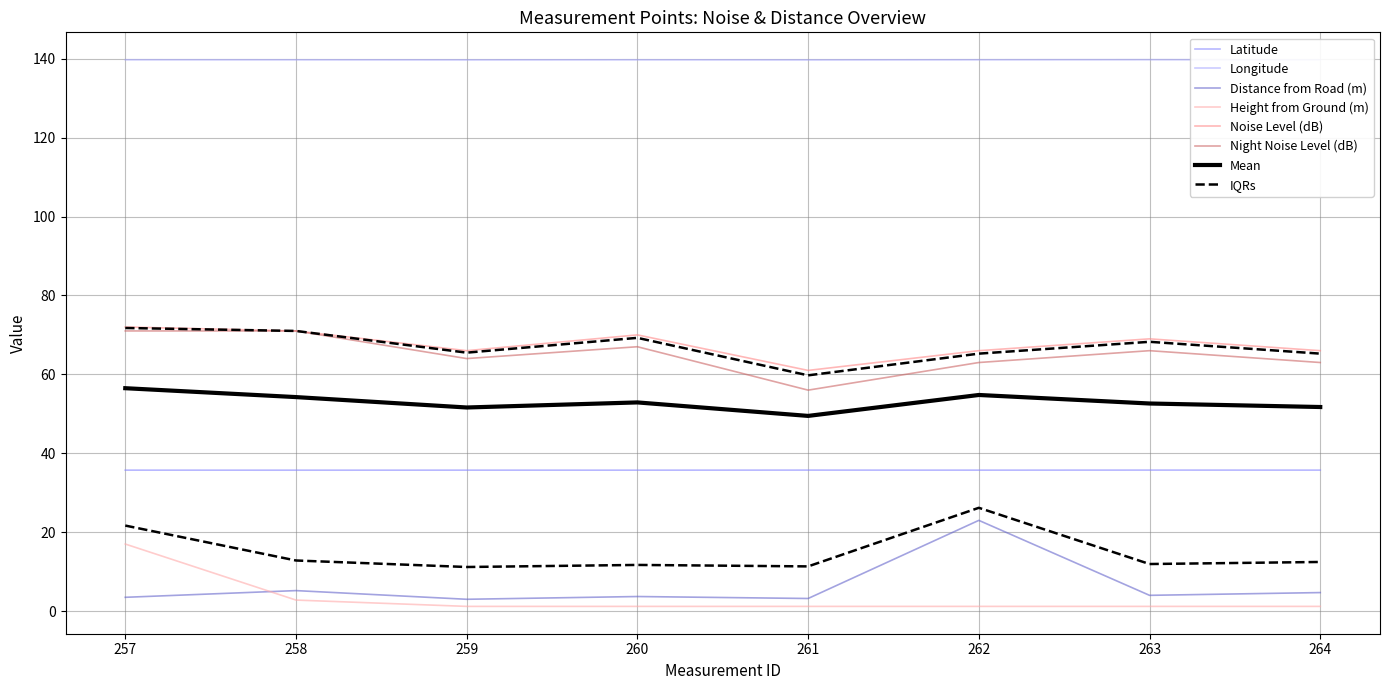

Between 258 and 264, which is larger?

264